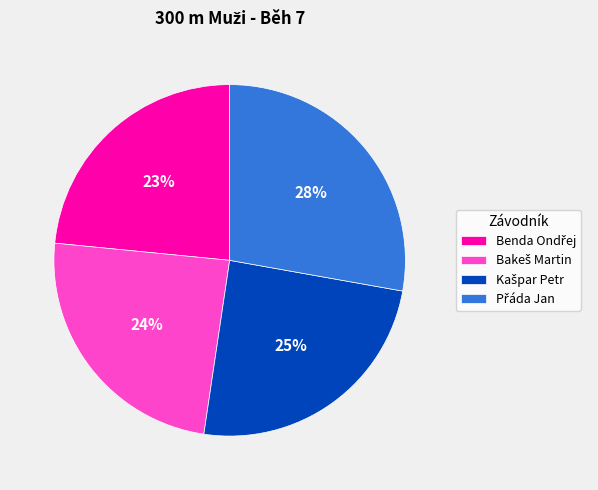

Does any single category account for the majority?

No